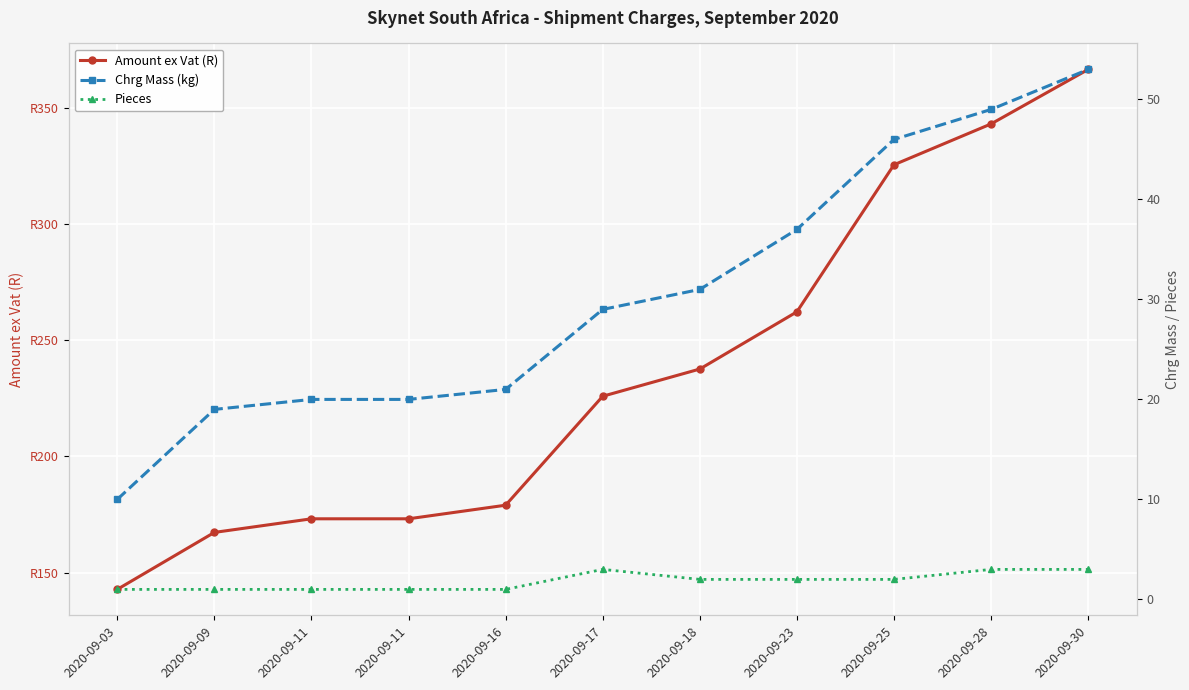

Where is the first local maximum for Pieces?

2020-09-17